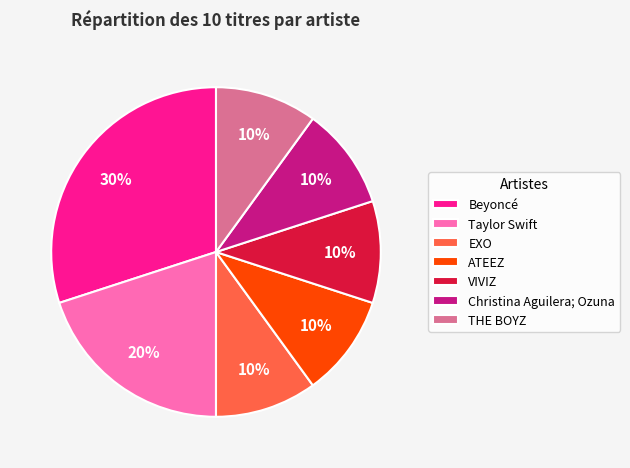

Does any single category account for the majority?

No